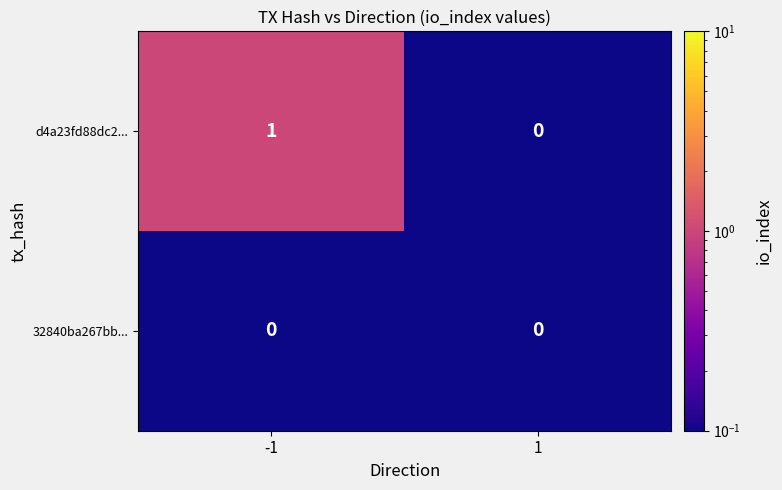

List the labels in order of d4a23fd88dc2... value, largest first.

-1, 1